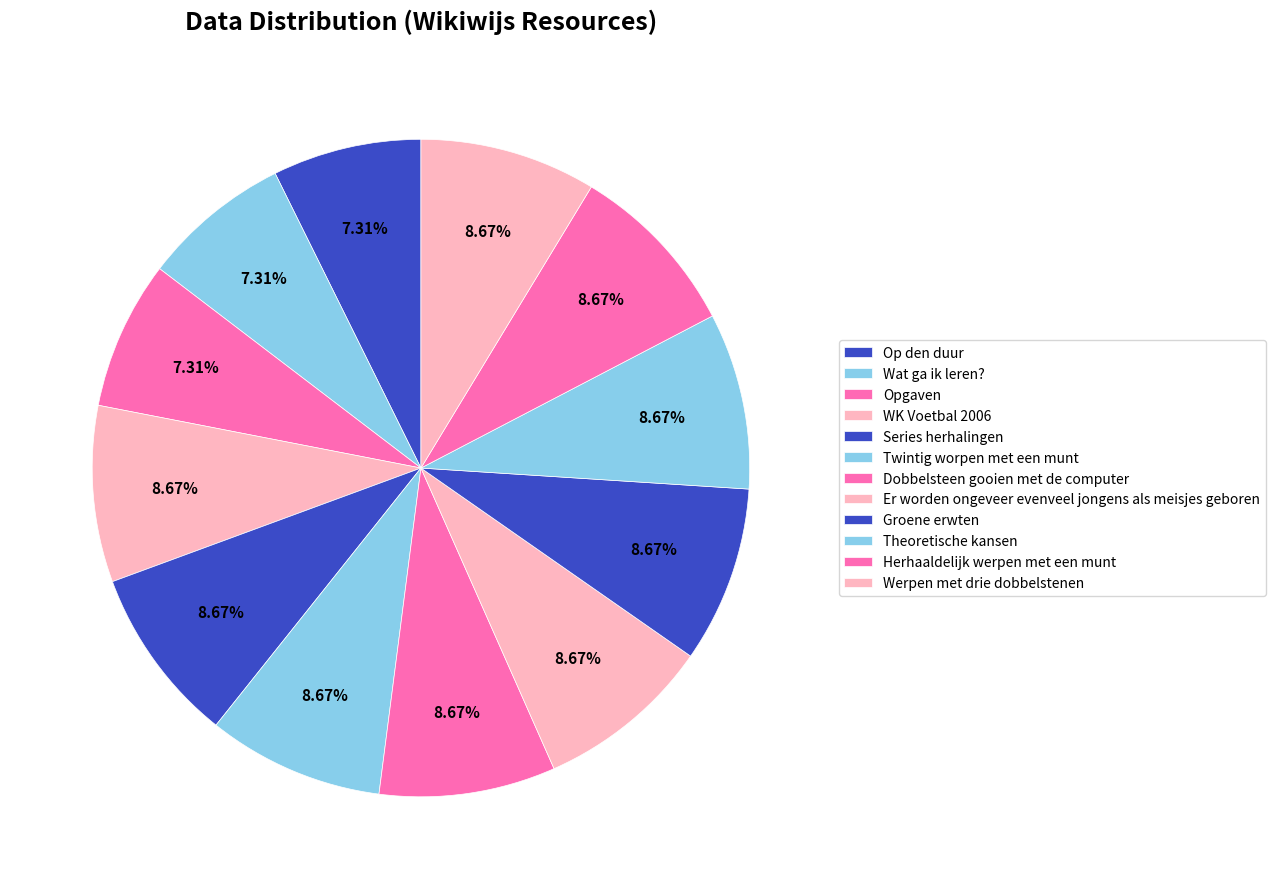

What percentage is the Theoretische kansen slice, to the nearest percent?

9%